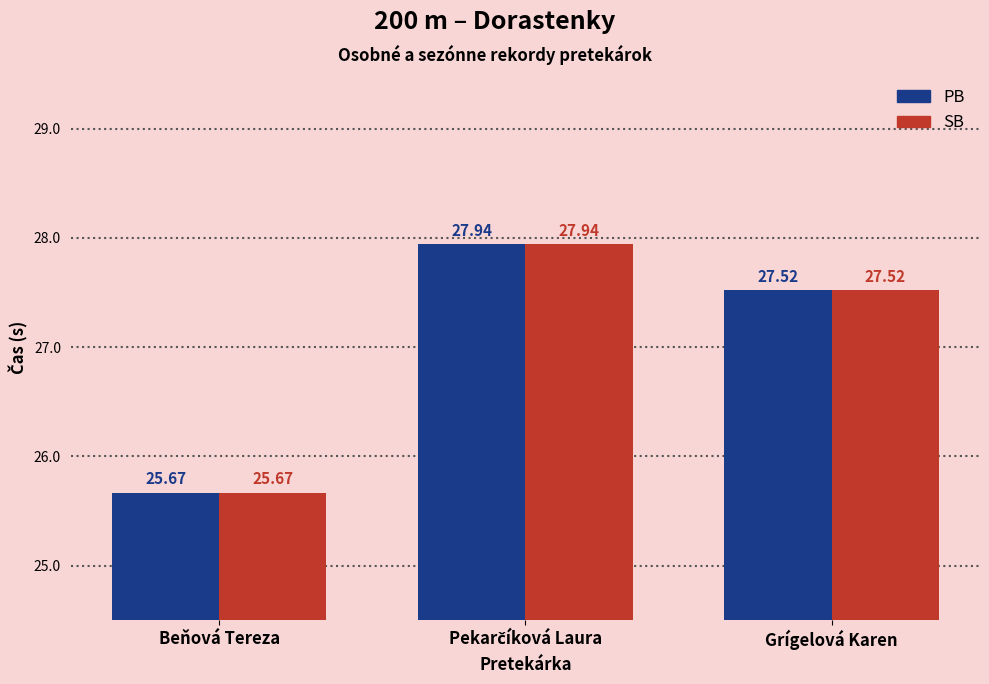

What is the sum of all SB values?

81.1